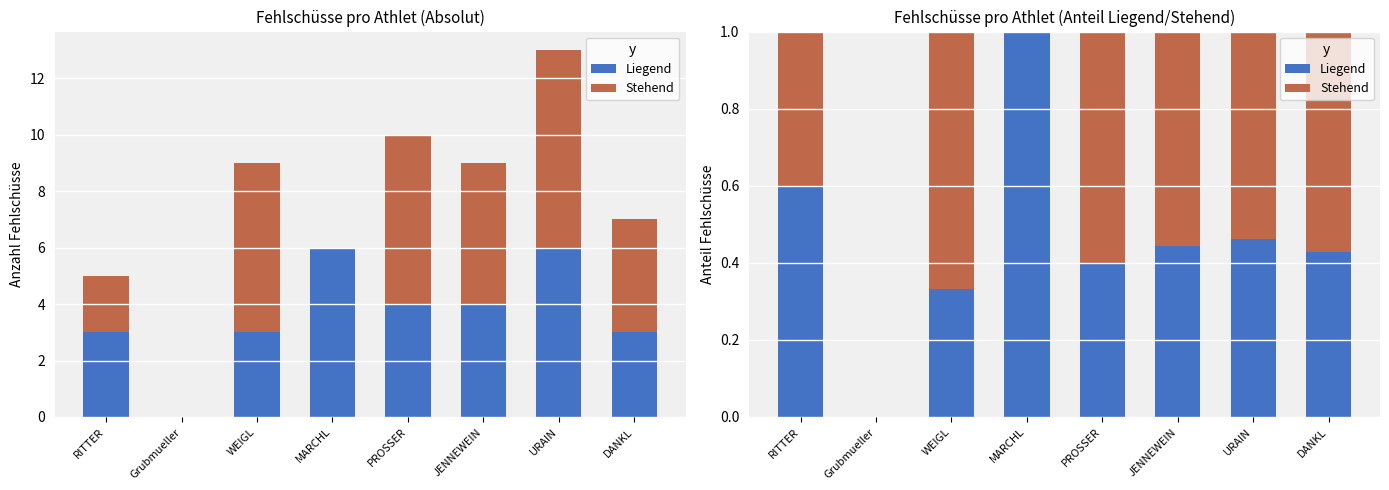

How many values in Liegend are above zero?

7